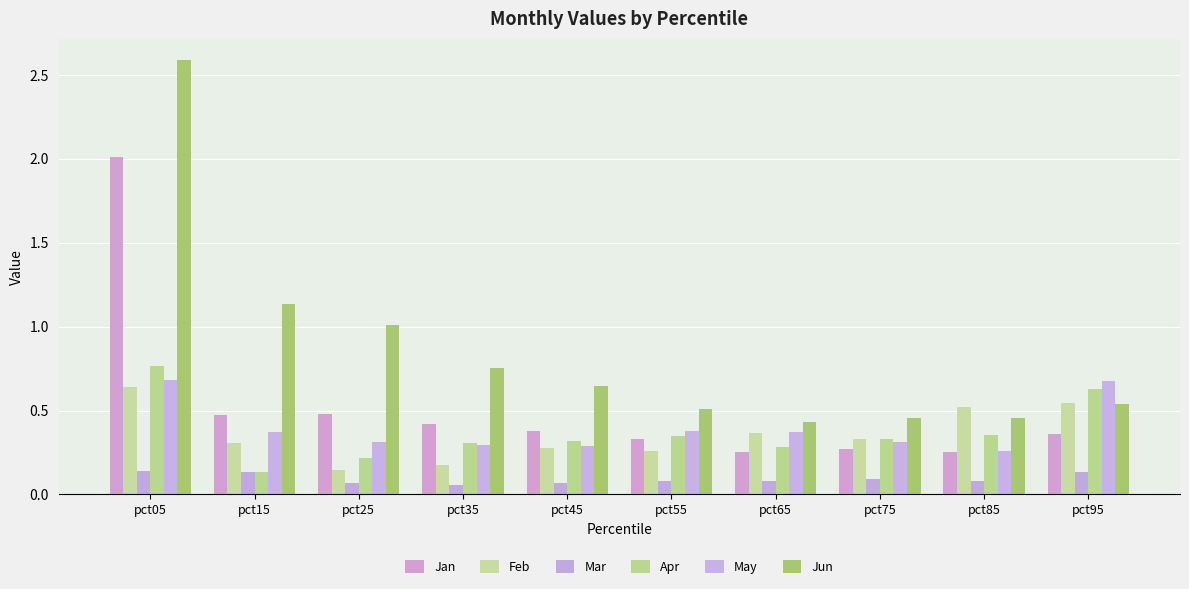

Reading left to right, list all the values displayed in this chart.

Jan: 2.0	0.5	0.5	0.4	0.4	0.3	0.3	0.3	0.3	0.4
Feb: 0.6	0.3	0.1	0.2	0.3	0.3	0.4	0.3	0.5	0.5
Mar: 0.1	0.1	0.1	0.1	0.1	0.1	0.1	0.1	0.1	0.1
Apr: 0.8	0.1	0.2	0.3	0.3	0.3	0.3	0.3	0.4	0.6
May: 0.7	0.4	0.3	0.3	0.3	0.4	0.4	0.3	0.3	0.7
Jun: 2.6	1.1	1.0	0.8	0.6	0.5	0.4	0.5	0.5	0.5